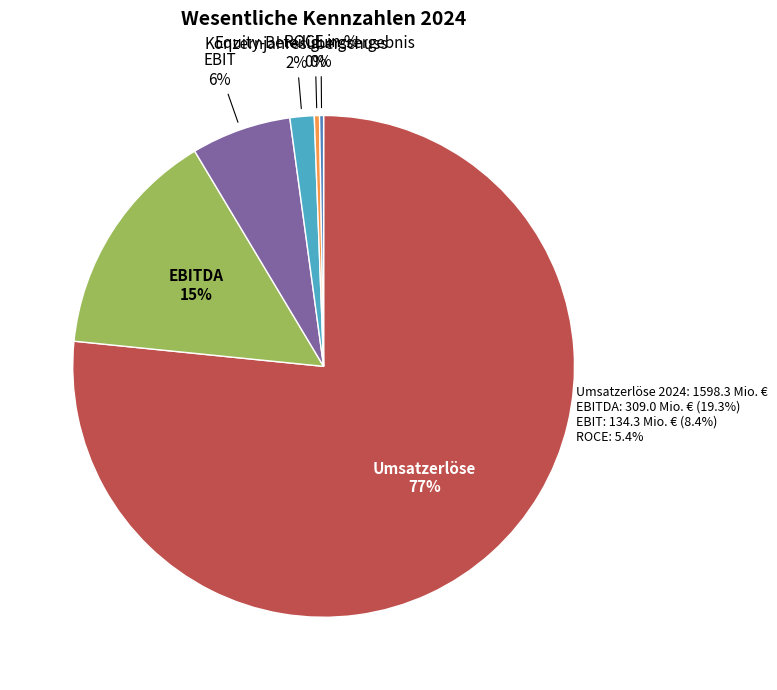

Is there a majority slice in this chart?

Yes